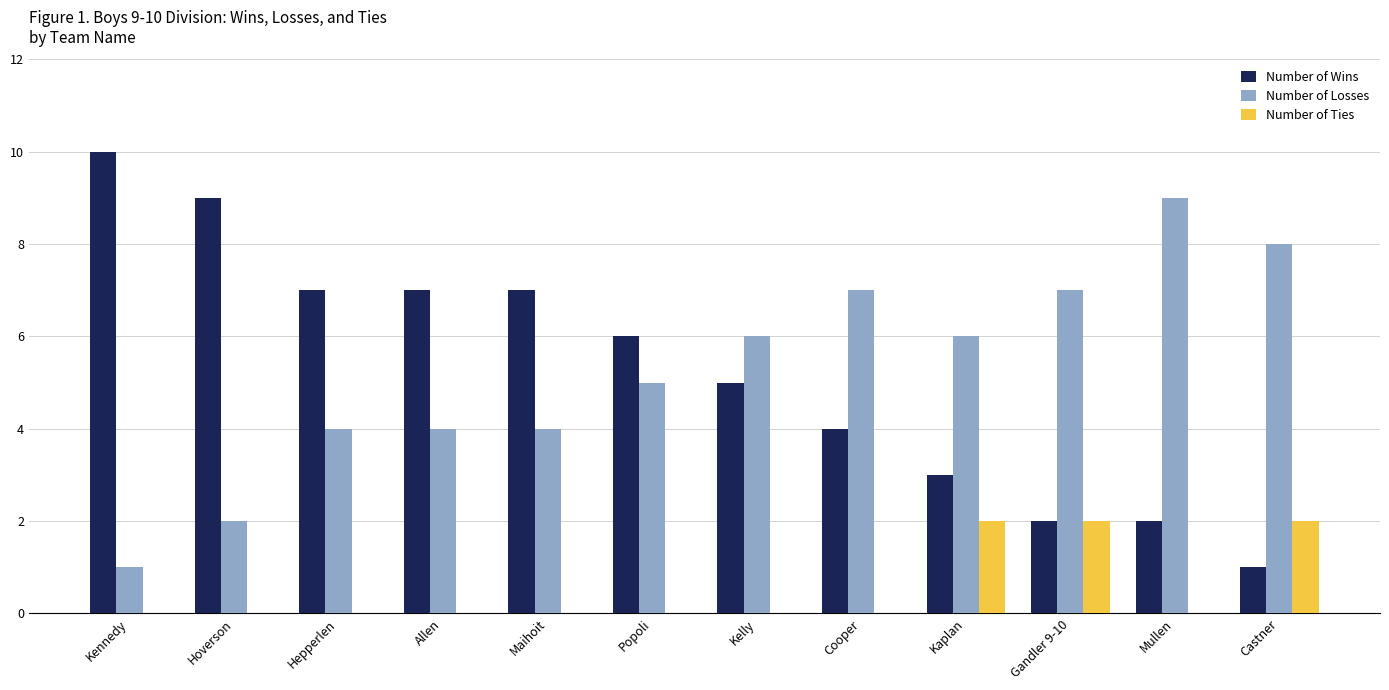

Count the number of data series in this chart.

3